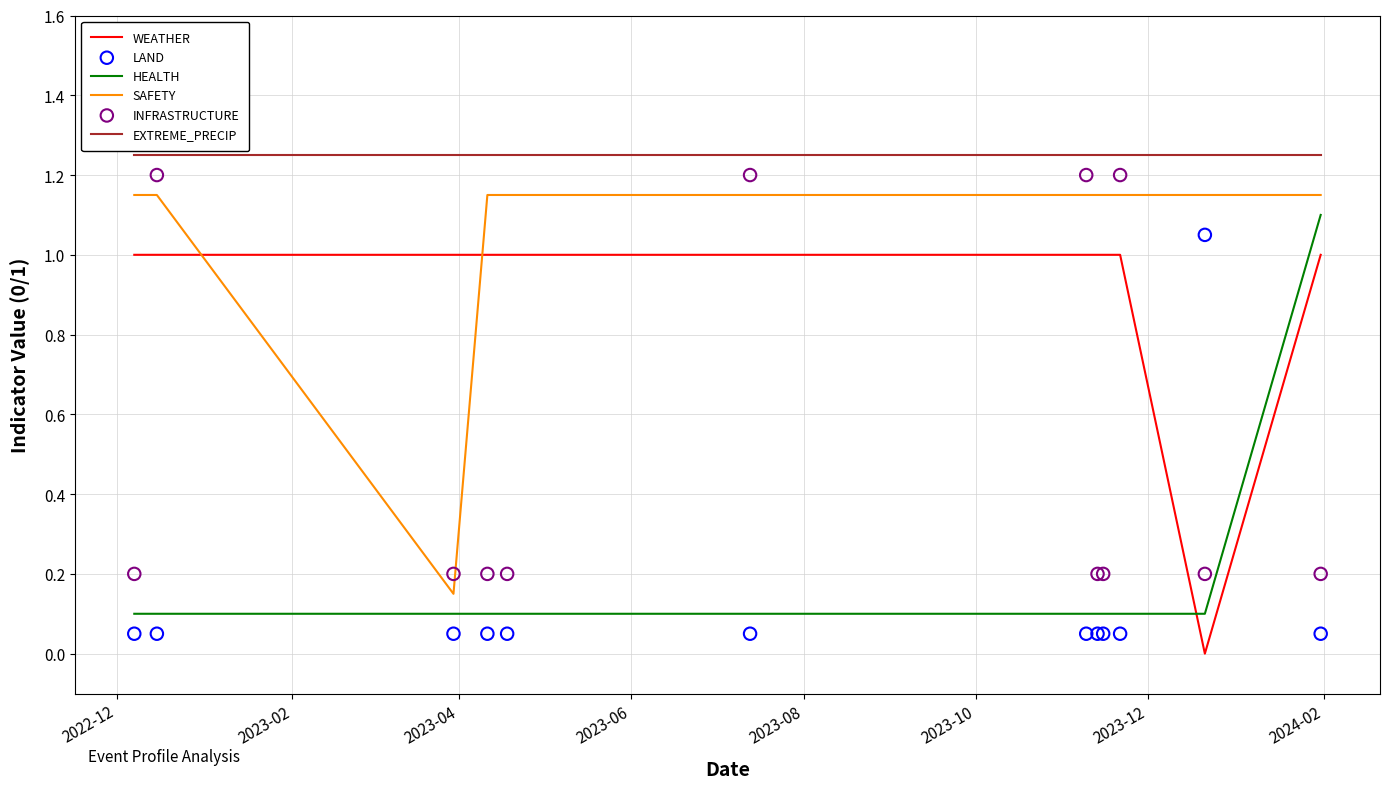

Which series has the largest total across all categories?

EXTREME_PRECIP